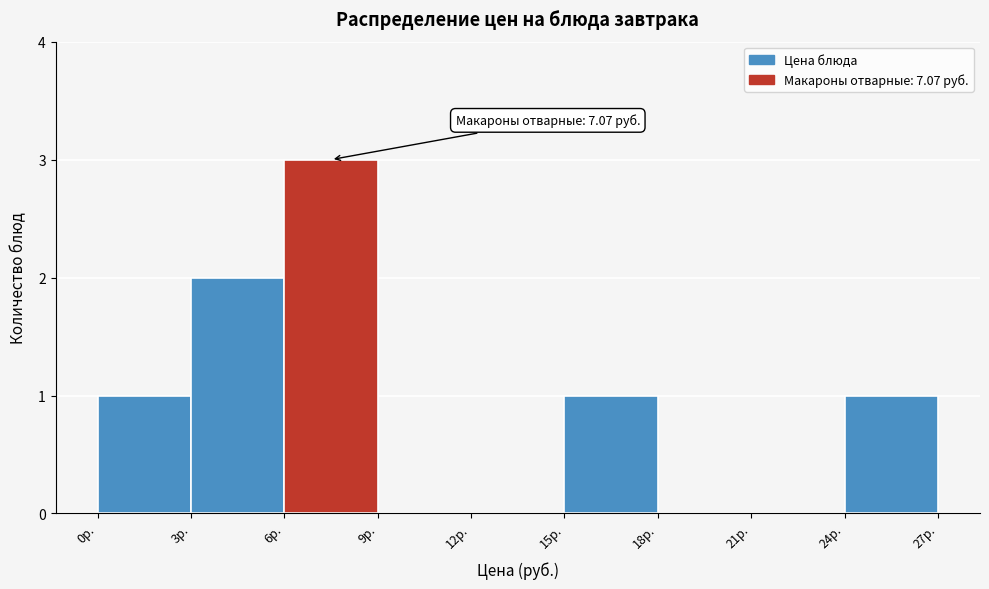

Over which range of the x-axis is the bar tallest?

6 to 9